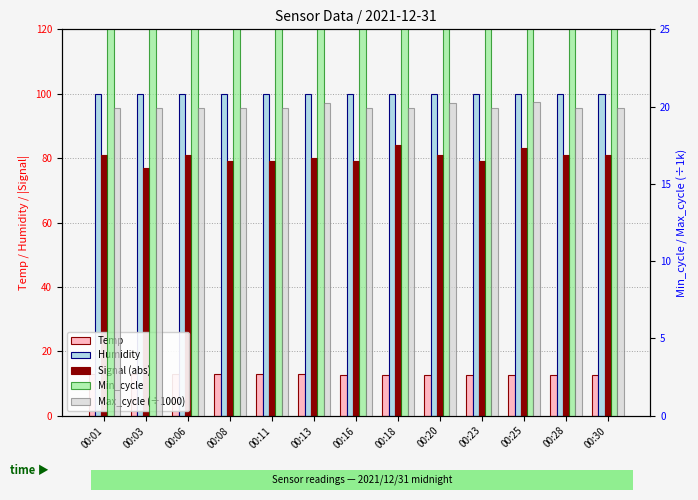

Reading right to left, what are all the values shown in this chart?

Temp: 00:30=12.7	00:28=12.7	00:25=12.6	00:23=12.6	00:20=12.6	00:18=12.7	00:16=12.7	00:13=12.8	00:11=12.9	00:08=12.9	00:06=13.0	00:03=13.0	00:01=12.9
Humidity: 00:30=99.9	00:28=99.9	00:25=99.9	00:23=99.9	00:20=99.9	00:18=99.9	00:16=99.9	00:13=99.9	00:11=99.9	00:08=99.9	00:06=99.9	00:03=99.9	00:01=99.9
Signal (abs): 00:30=81.0	00:28=81.0	00:25=83.0	00:23=79.0	00:20=81.0	00:18=84.0	00:16=79.0	00:13=80.0	00:11=79.0	00:08=79.0	00:06=81.0	00:03=77.0	00:01=81.0
Min_cycle: 00:30=28.0	00:28=28.0	00:25=28.0	00:23=28.0	00:20=28.0	00:18=28.0	00:16=28.0	00:13=28.0	00:11=28.0	00:08=28.0	00:06=28.0	00:03=28.0	00:01=28.0
Max_cycle (÷1000): 00:30=19.9	00:28=19.9	00:25=20.3	00:23=19.9	00:20=20.3	00:18=19.9	00:16=19.9	00:13=20.2	00:11=19.9	00:08=19.9	00:06=19.9	00:03=19.9	00:01=19.9